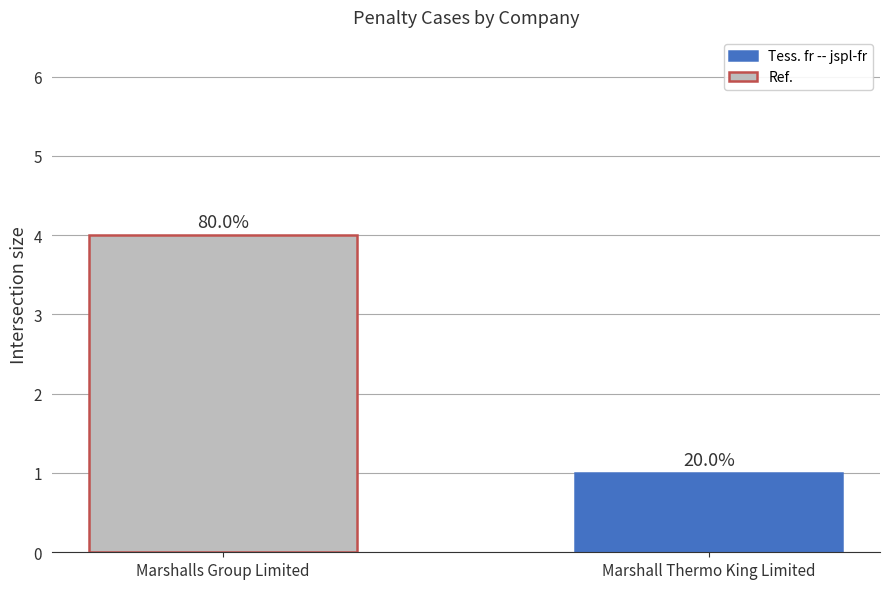

How many bars are there in total?

2